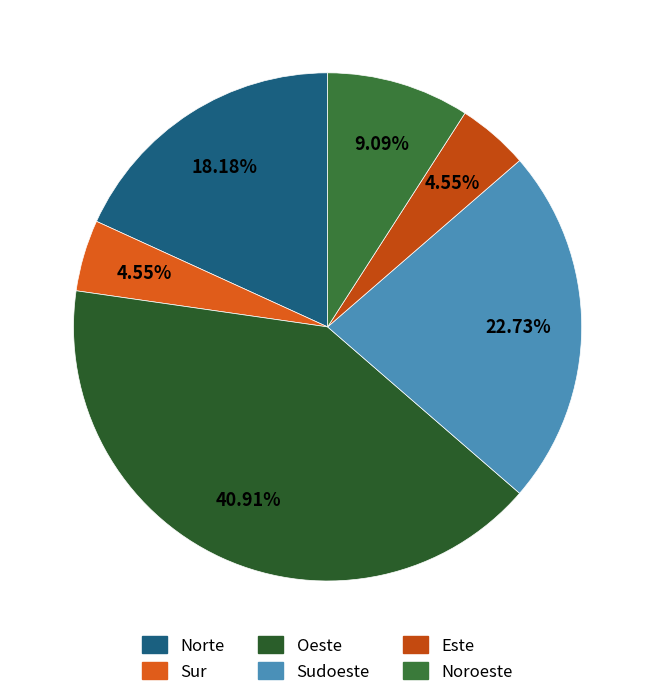

Is Sudoeste the majority of the pie?

No